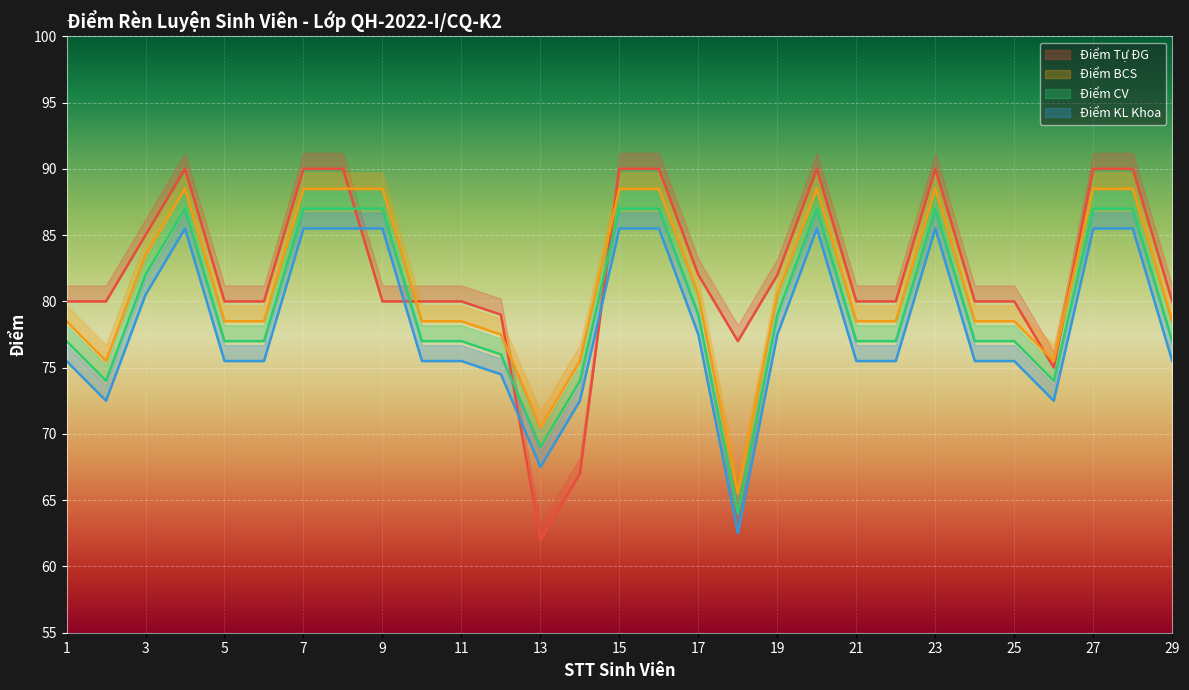

Reading left to right, what are all the values shown in this chart?

Điểm Tự ĐG: 1=80.0	2=80.0	3=85.0	4=90.0	5=80.0	6=80.0	7=90.0	8=90.0	9=80.0	10=80.0	11=80.0	12=79.0	13=62.0	14=67.0	15=90.0	16=90.0	17=82.0	18=77.0	19=82.0	20=90.0	21=80.0	22=80.0	23=90.0	24=80.0	25=80.0	26=75.0	27=90.0	28=90.0	29=80.0
Điểm BCS: 1=78.5	2=75.5	3=83.5	4=88.5	5=78.5	6=78.5	7=88.5	8=88.5	9=88.5	10=78.5	11=78.5	12=77.5	13=70.5	14=75.5	15=88.5	16=88.5	17=80.5	18=65.5	19=80.5	20=88.5	21=78.5	22=78.5	23=88.5	24=78.5	25=78.5	26=75.5	27=88.5	28=88.5	29=78.5
Điểm CV: 1=77.0	2=74.0	3=82.0	4=87.0	5=77.0	6=77.0	7=87.0	8=87.0	9=87.0	10=77.0	11=77.0	12=76.0	13=69.0	14=74.0	15=87.0	16=87.0	17=79.0	18=64.0	19=79.0	20=87.0	21=77.0	22=77.0	23=87.0	24=77.0	25=77.0	26=74.0	27=87.0	28=87.0	29=77.0
Điểm KL Khoa: 1=75.5	2=72.5	3=80.5	4=85.5	5=75.5	6=75.5	7=85.5	8=85.5	9=85.5	10=75.5	11=75.5	12=74.5	13=67.5	14=72.5	15=85.5	16=85.5	17=77.5	18=62.5	19=77.5	20=85.5	21=75.5	22=75.5	23=85.5	24=75.5	25=75.5	26=72.5	27=85.5	28=85.5	29=75.5